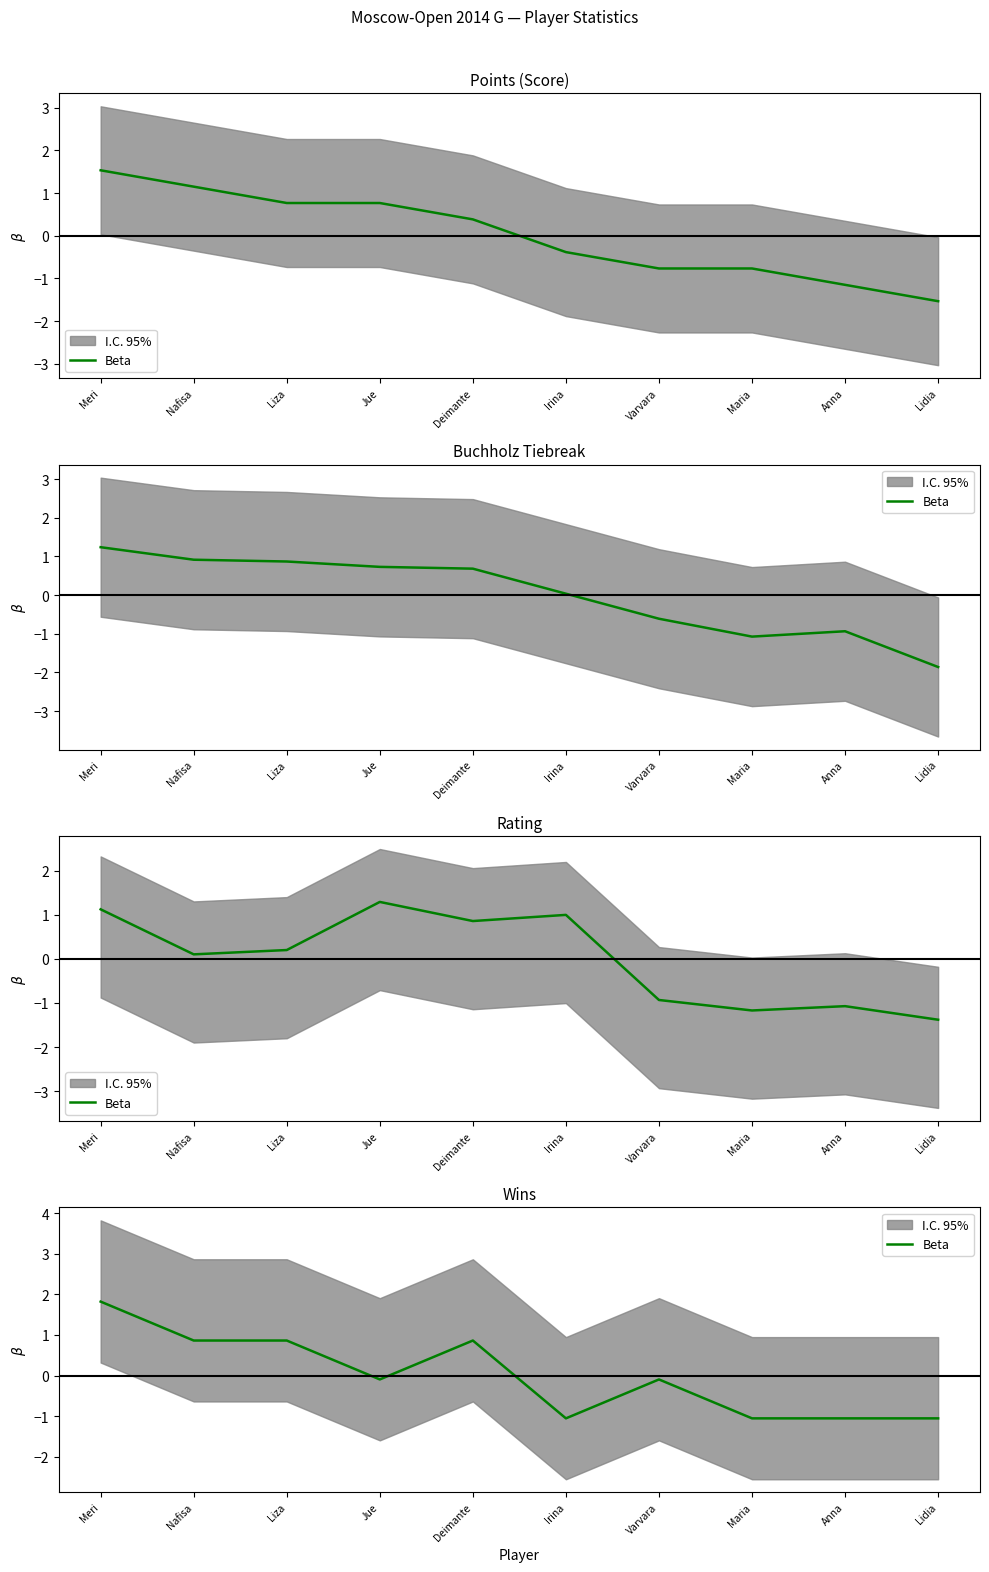

What is the difference between the values at Lidia and Meri?

2.9